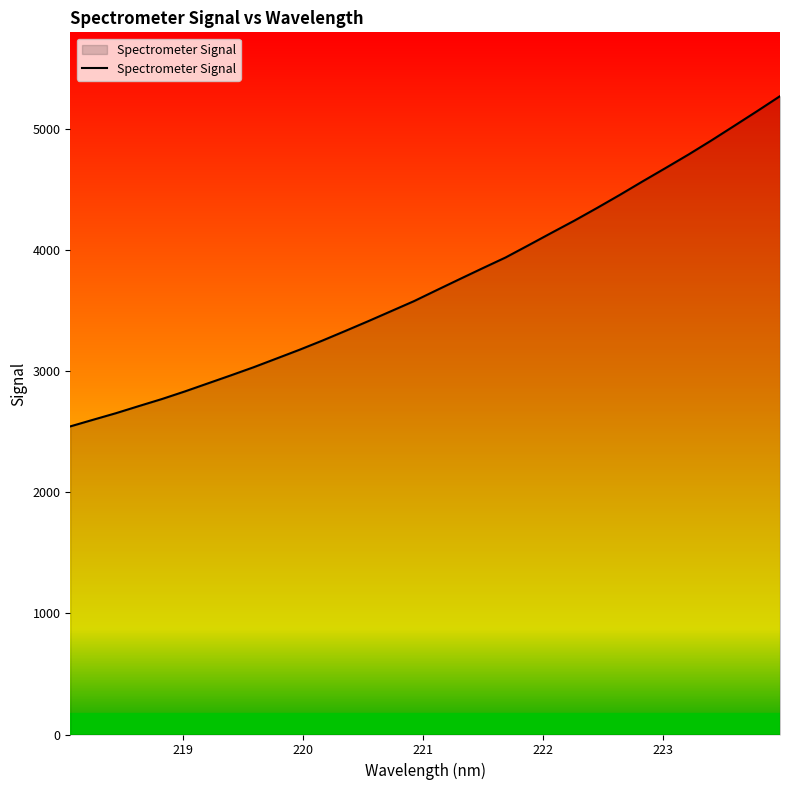

What is the smallest value displayed?

2542.5